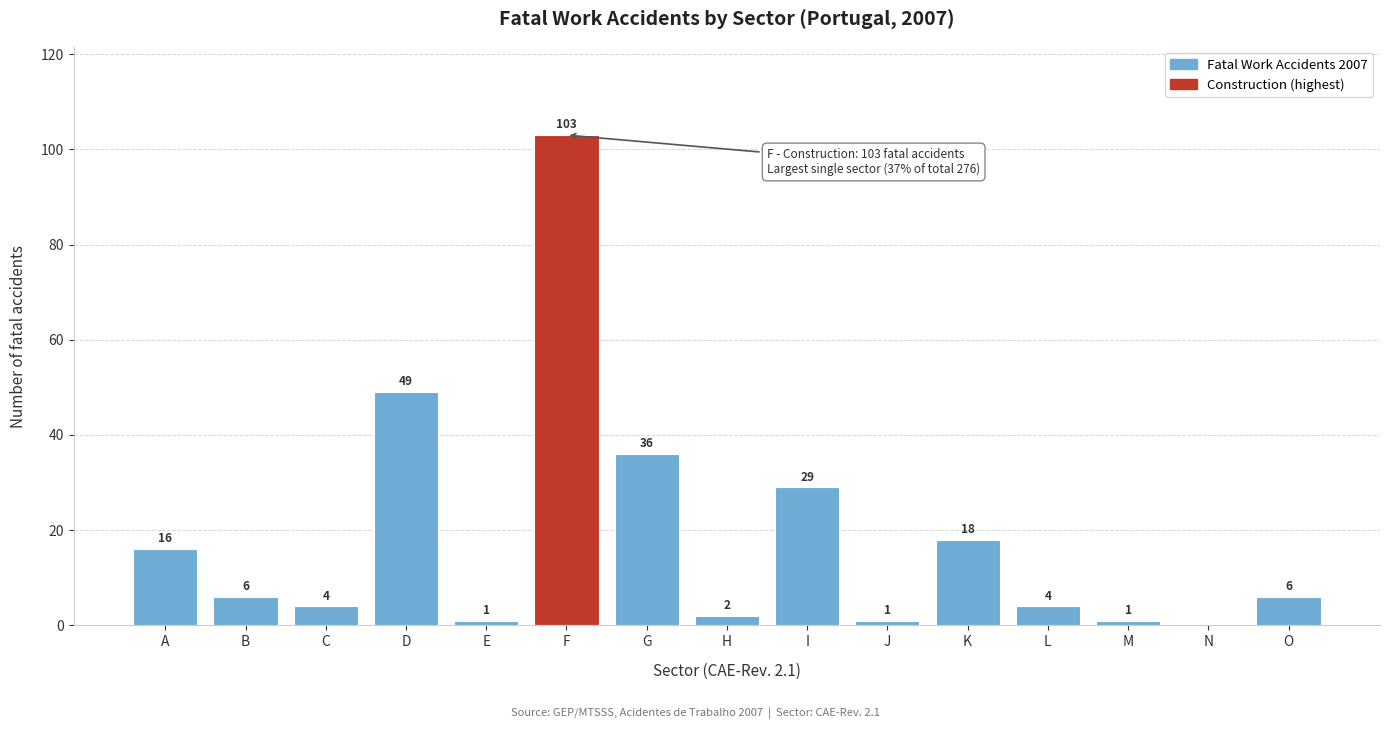

Reading right to left, transcribe all the data shown in this chart.

O=6	N=0	M=1	L=4	K=18	J=1	I=29	H=2	G=36	F=103	E=1	D=49	C=4	B=6	A=16